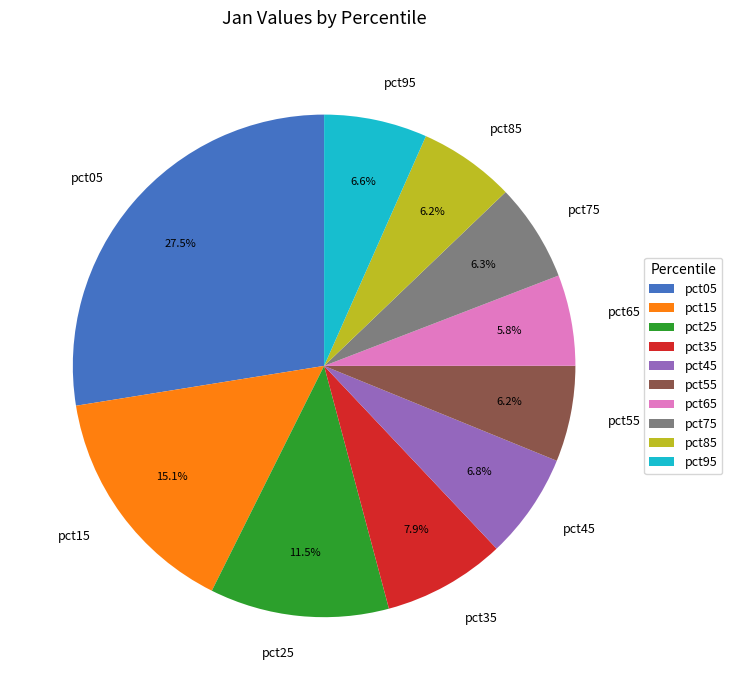

Which slice is the largest?

pct05